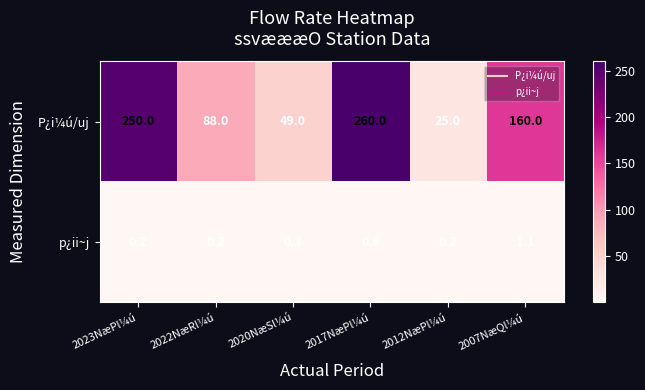

The p¿ii~j series shows 0.4 at 2007NæQl¼ú. True or false?

False